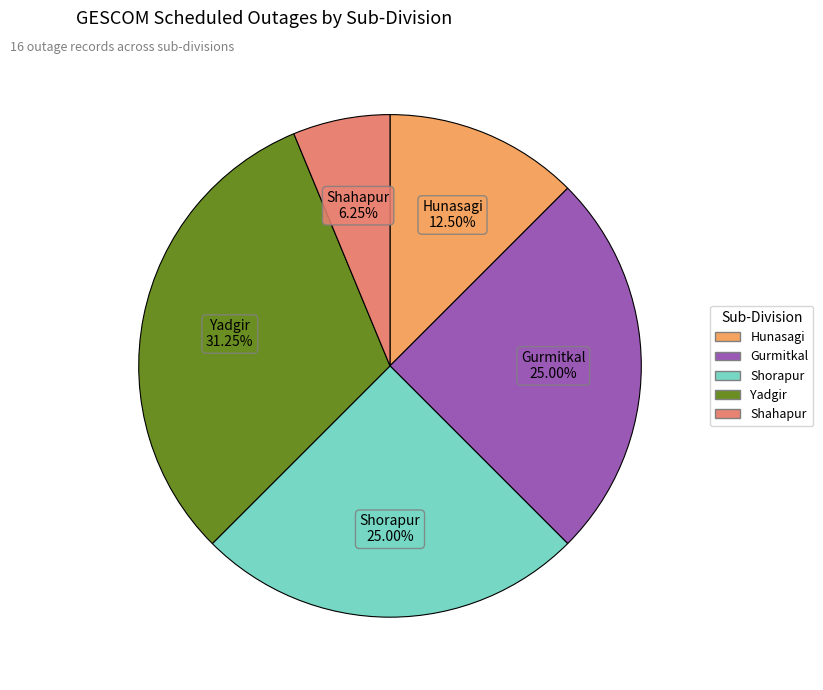

What portion of the pie excludes Shorapur?

75.0%